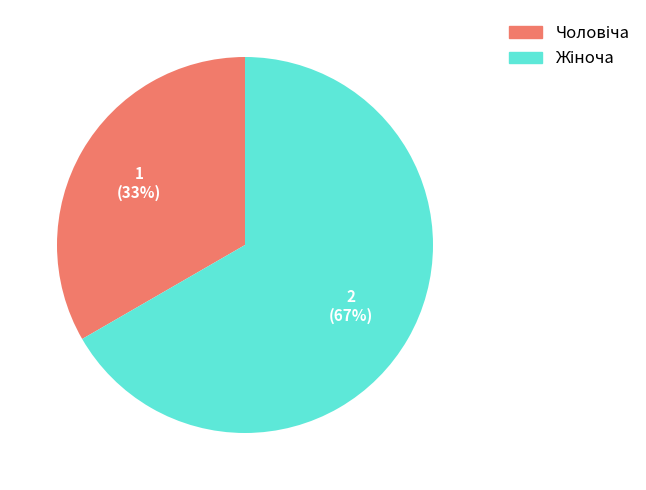

To the nearest percent, what is the average slice percentage?

50%